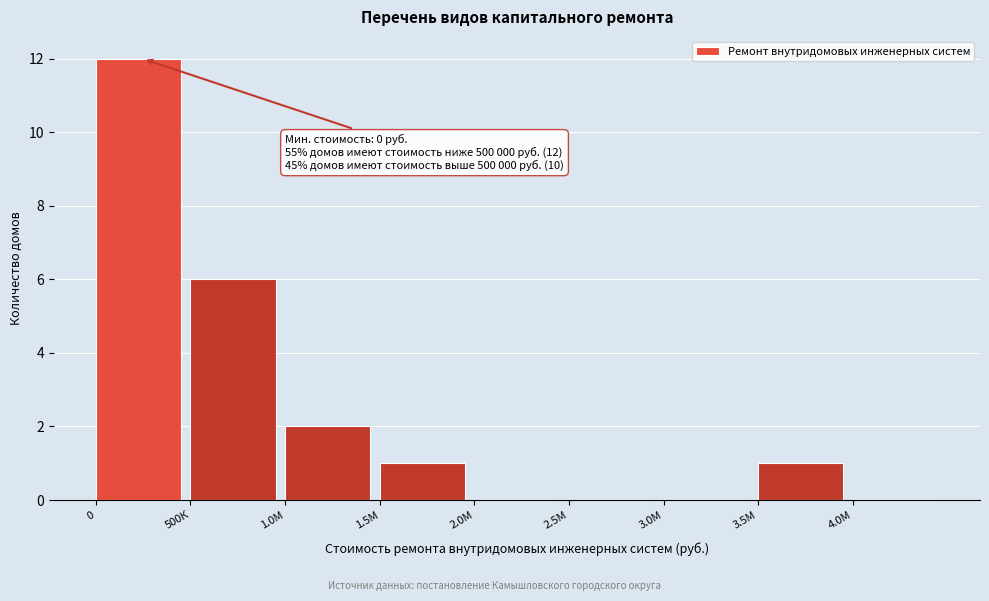

Reading left to right, list all the values displayed in this chart.

0=12	500К=6	1.0М=2	1.5М=1	2.0М=0	2.5М=0	3.0М=0	3.5М=1	4.0М=0